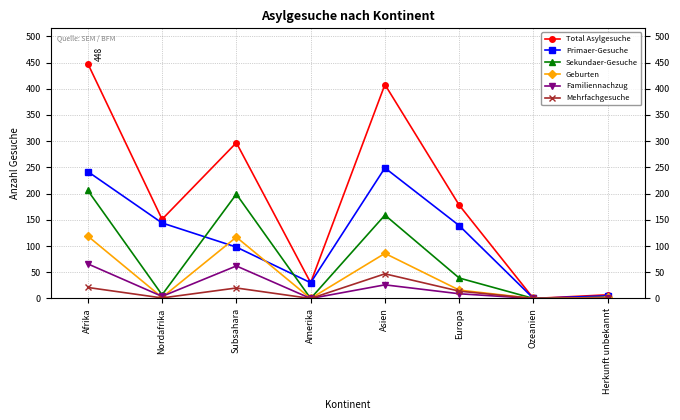

Does the chart have visible grid lines?

Yes